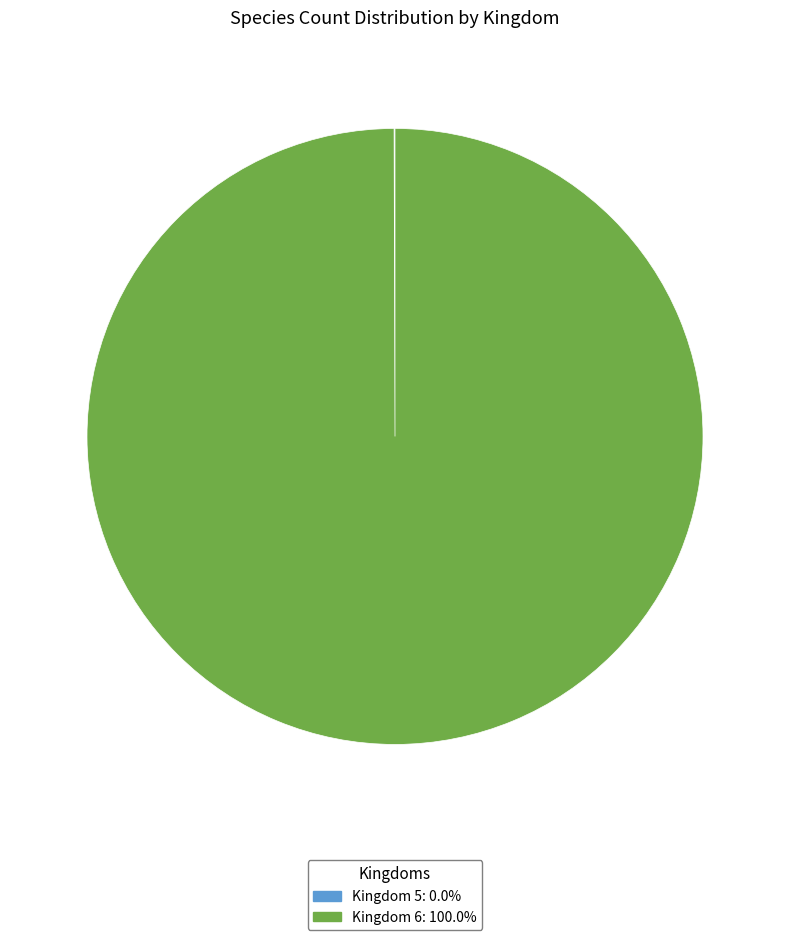

Does any single category account for the majority?

Yes